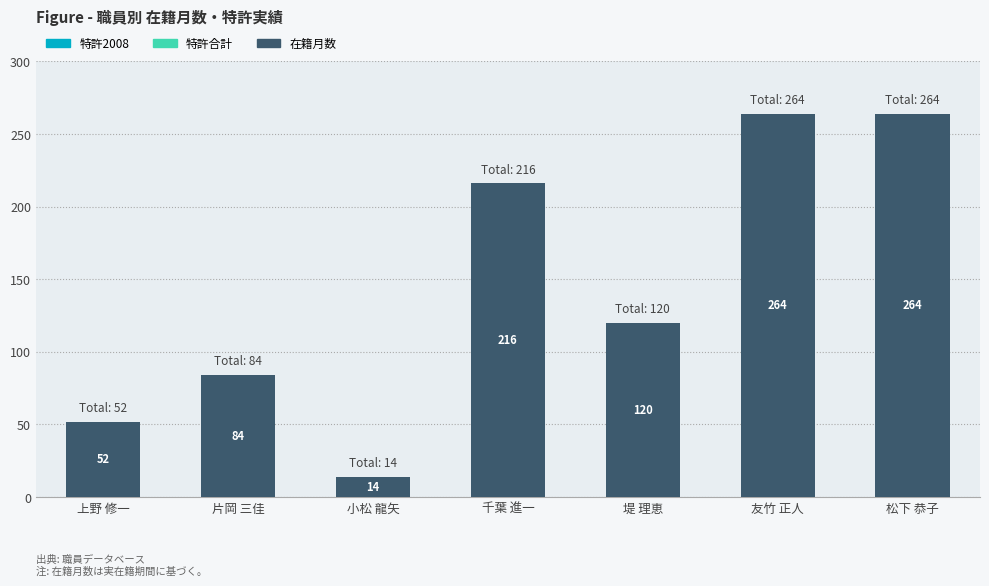

At which label is the value closest to 139?

堤 理恵